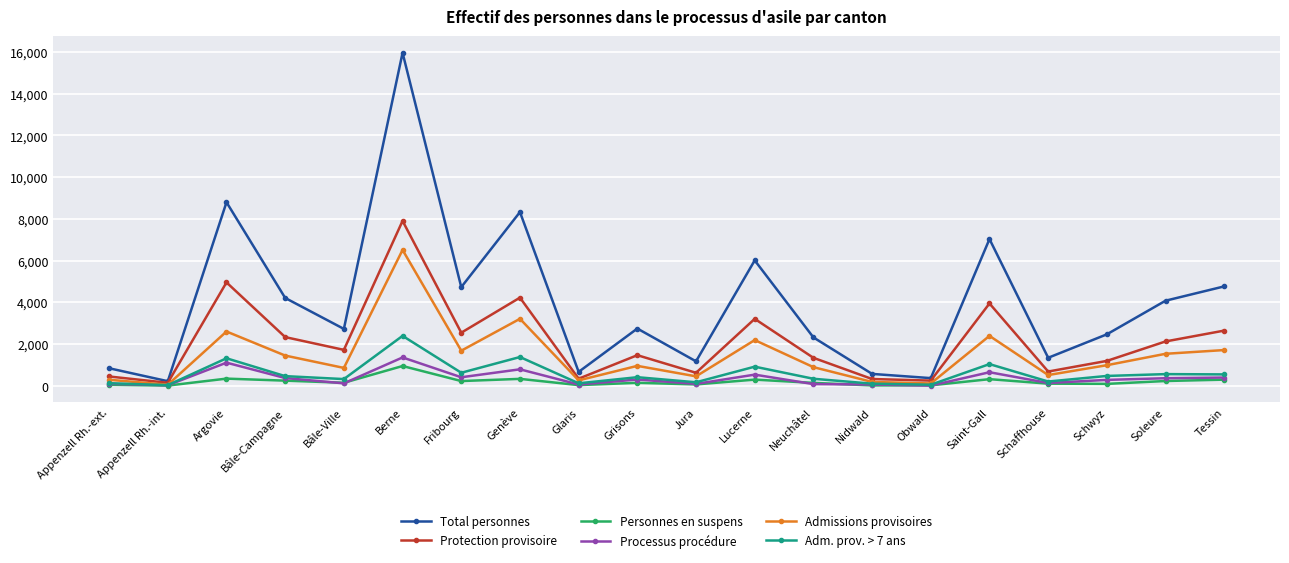

What is the lowest value of the Adm. prov. > 7 ans series?

31